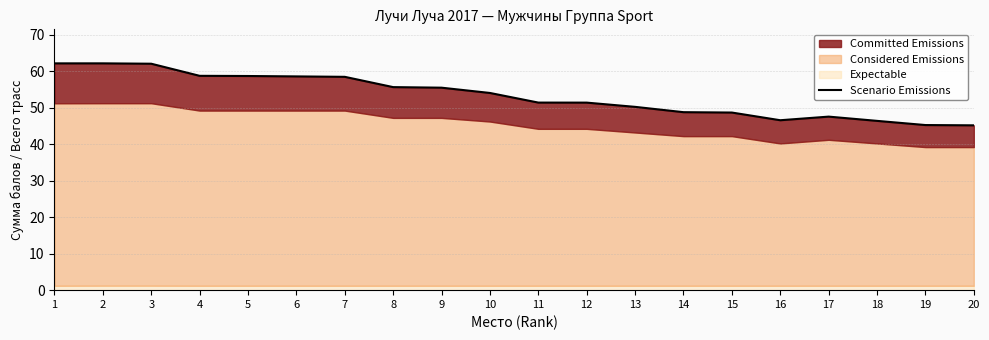

How many interior local peaks (higher than both neighbors) does the data have?

2